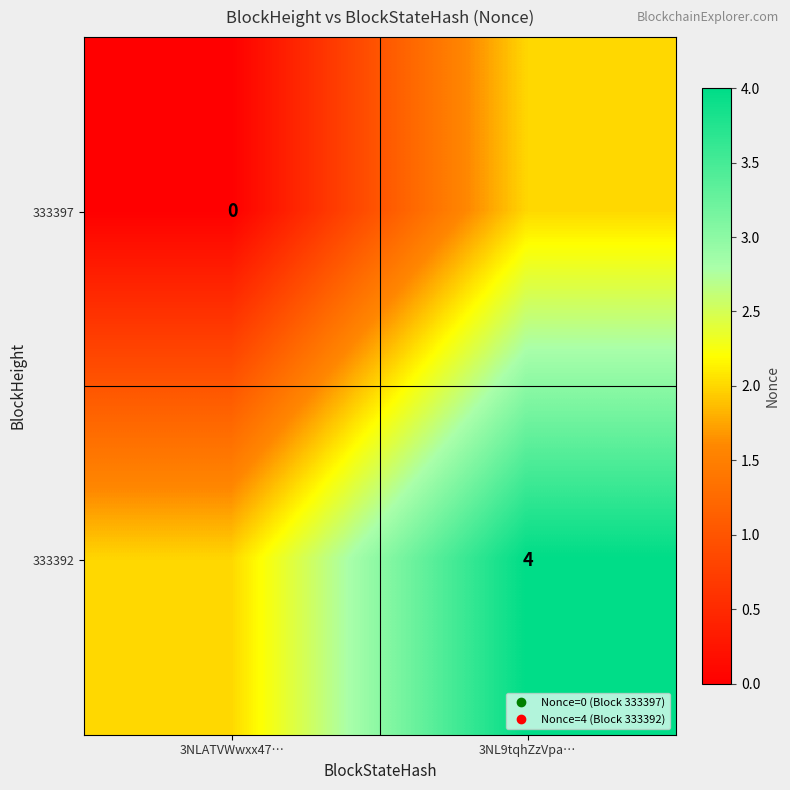

What is the difference between the maximum and minimum values in the 333397 series?

2